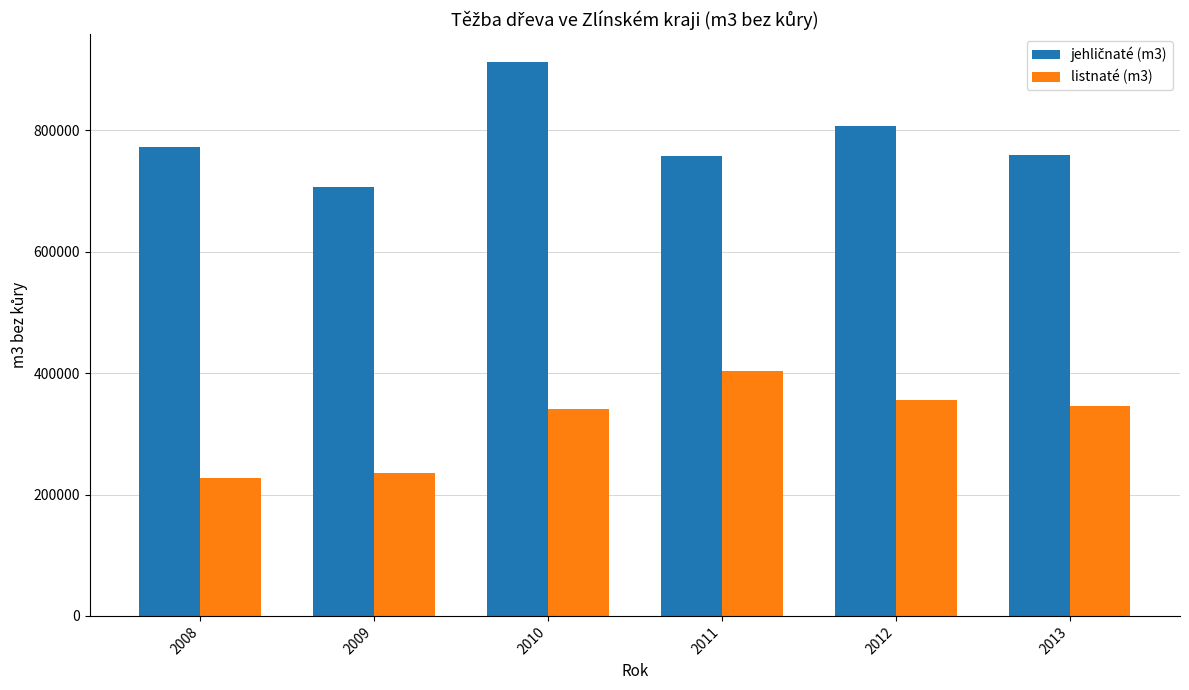

At how many categories does at least one series exceed 717292?

5